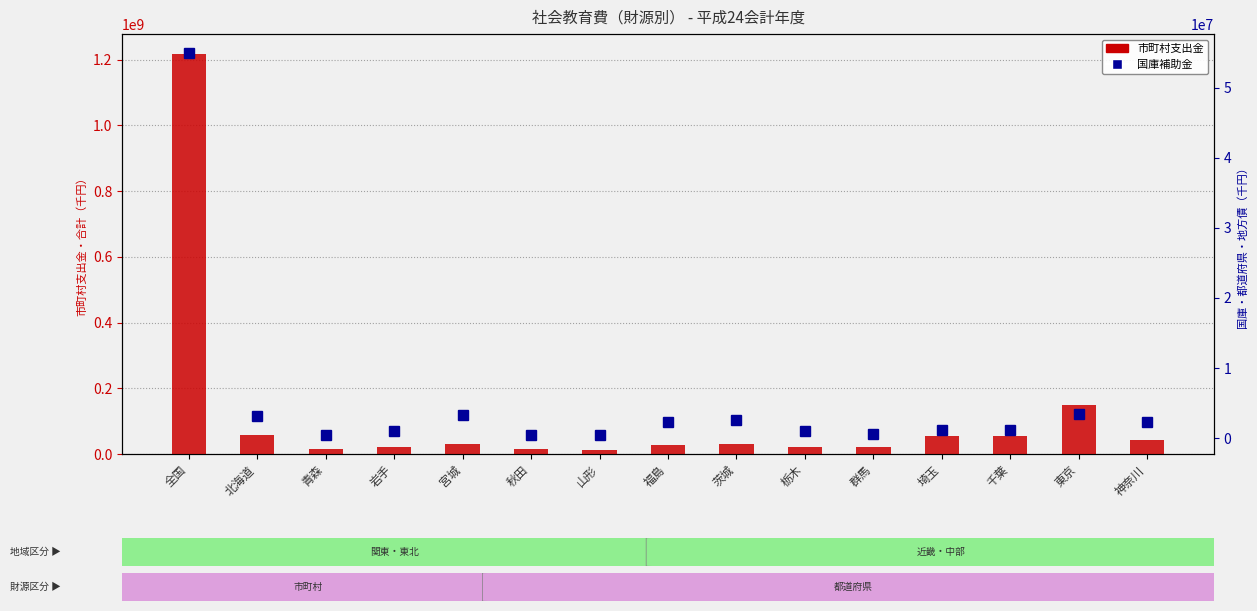

Rank the series by their average value, from lowest to highest.

国庫補助金, 市町村支出金